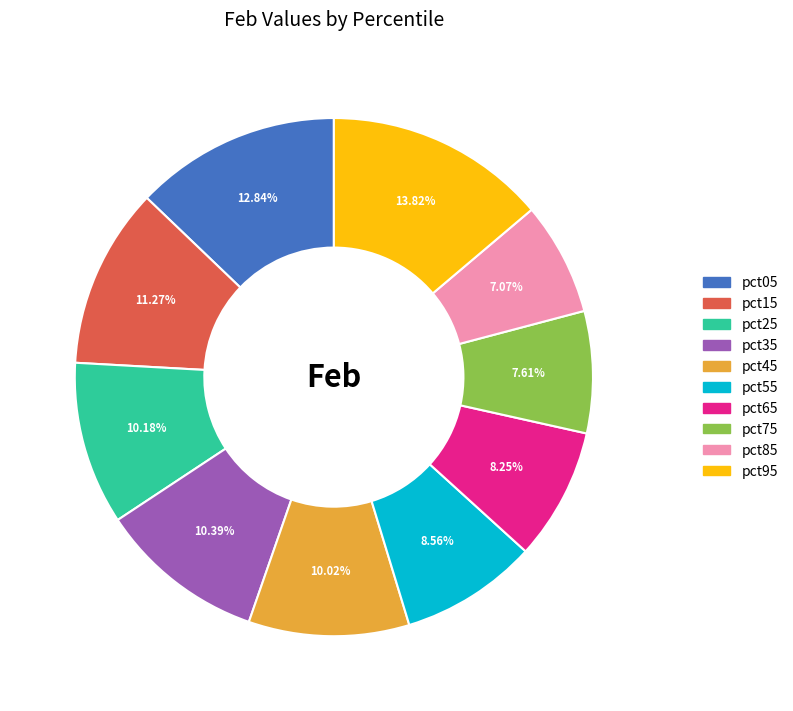

Which has a higher value, pct35 or pct95?

pct95